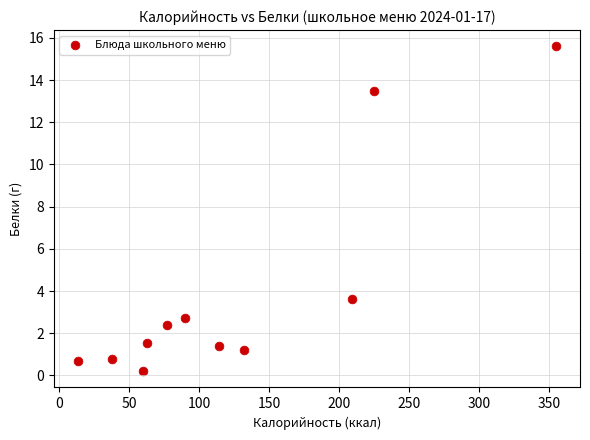

What Y value in the scatter plot is closest to 7?

3.6